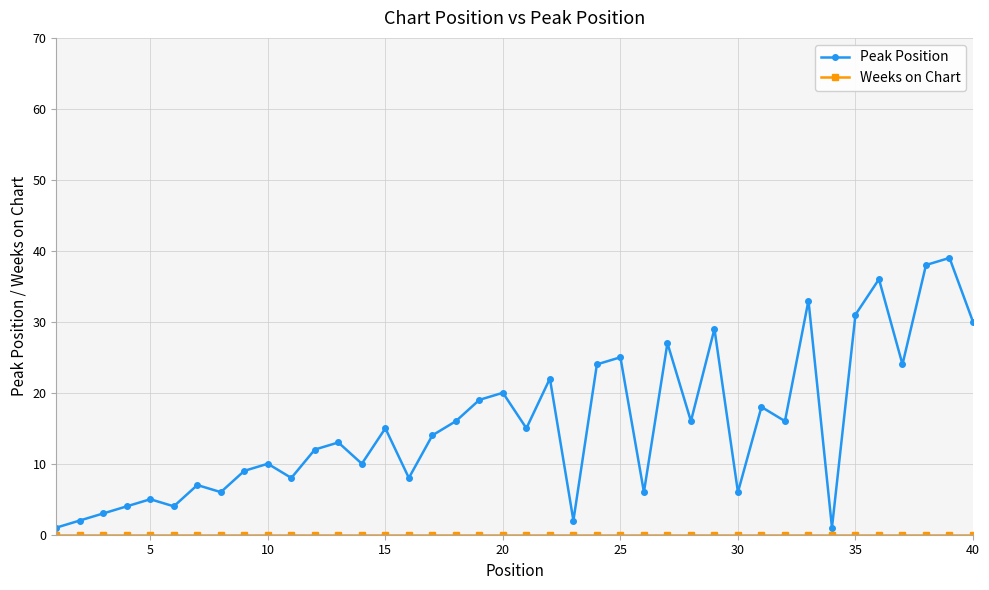

What is the minimum value for Peak Position?

1